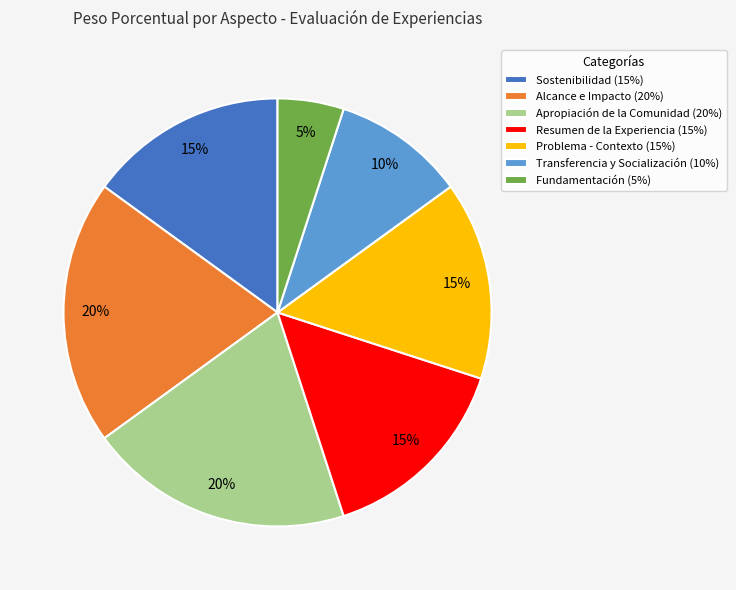

What is the ratio of the value at Apropiación de la Comunidad (20%) to the value at Problema - Contexto (15%)?

1.3